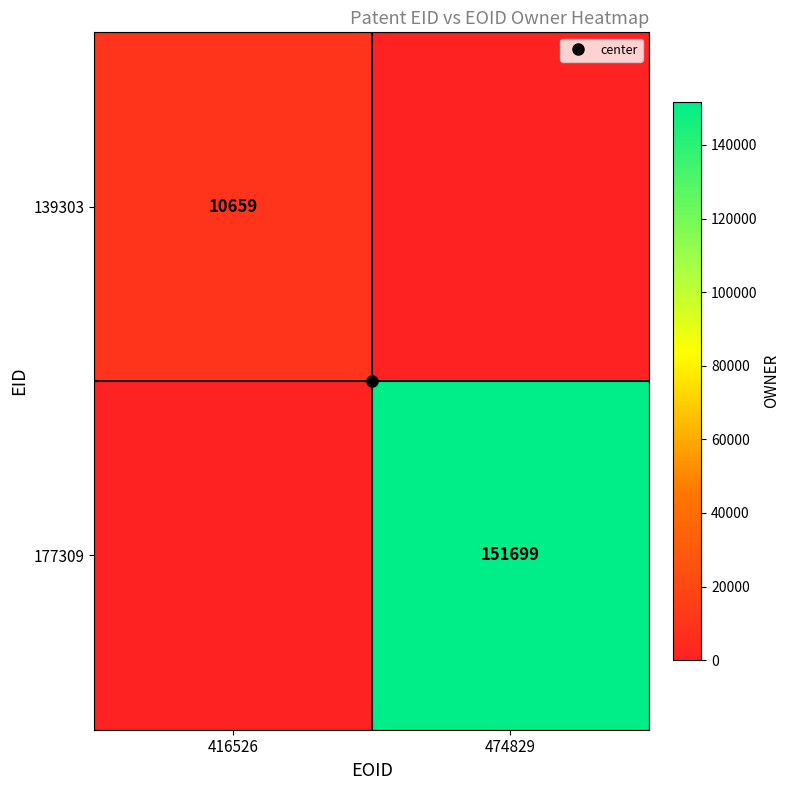

Which series has the widest spread of values?

177309